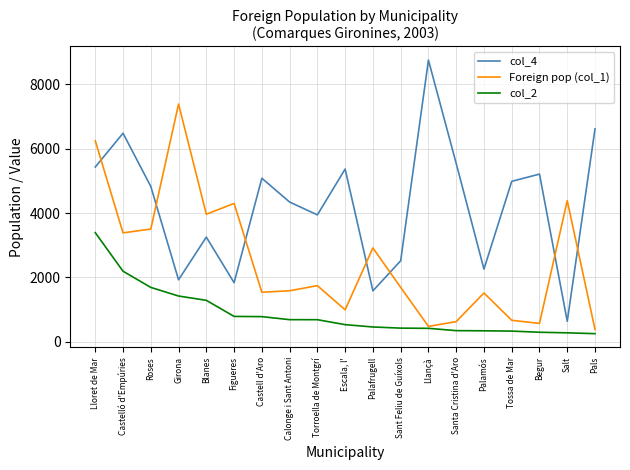

What is the greatest value displayed?

8750